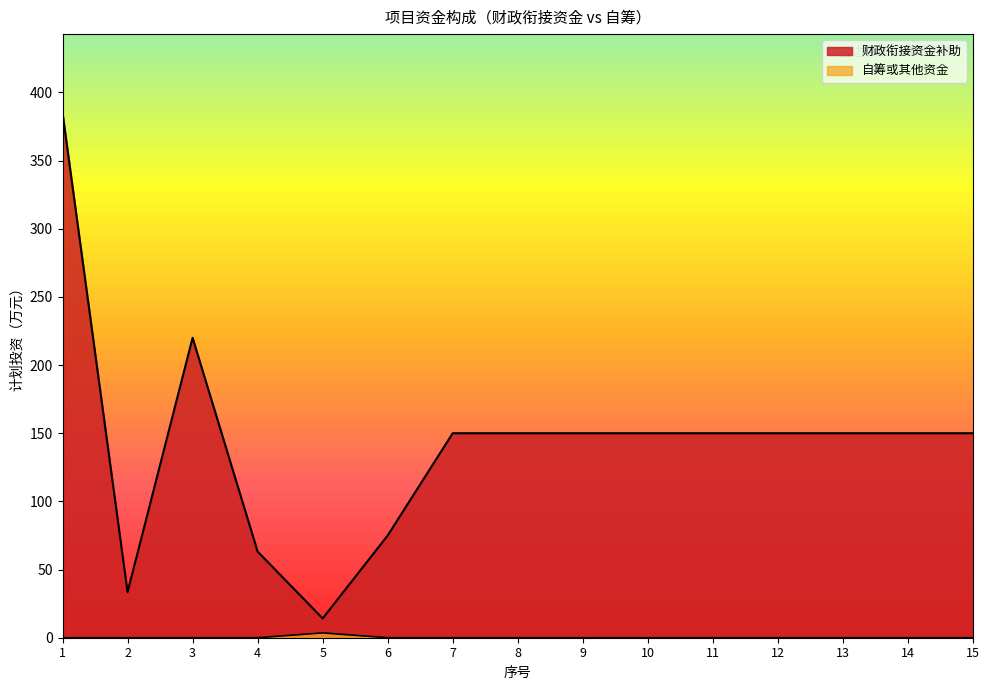

Reading left to right, extract all data points from this chart.

财政衔接资金补助: 385.0	33.5	220.0	63.2	14.1	75.0	150.0	150.0	150.0	150.0	150.0	150.0	150.0	150.0	150.0
自筹或其他资金: 0.0	0.0	0.0	0.0	3.5	0.0	0.0	0.0	0.0	0.0	0.0	0.0	0.0	0.0	0.0